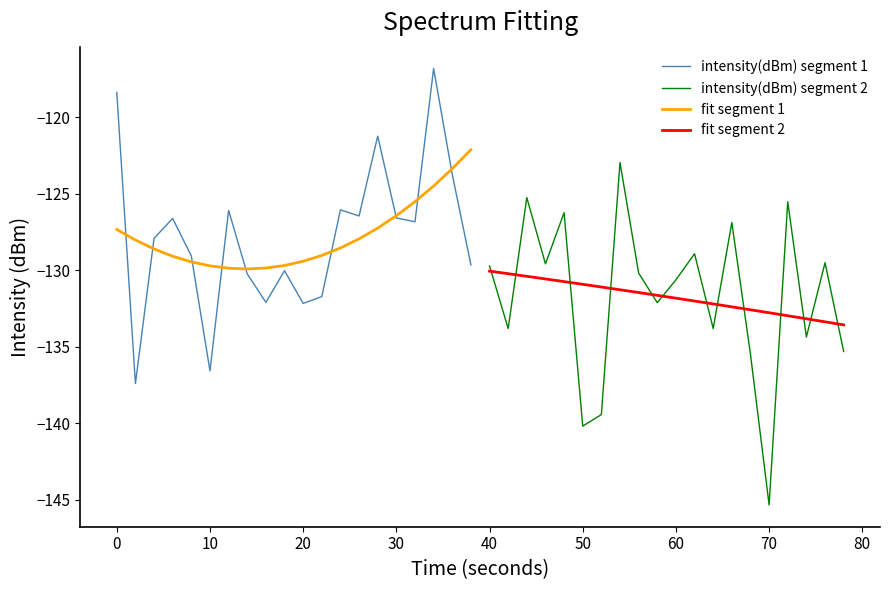

What is the highest value of the fit segment 1 series?

-122.1